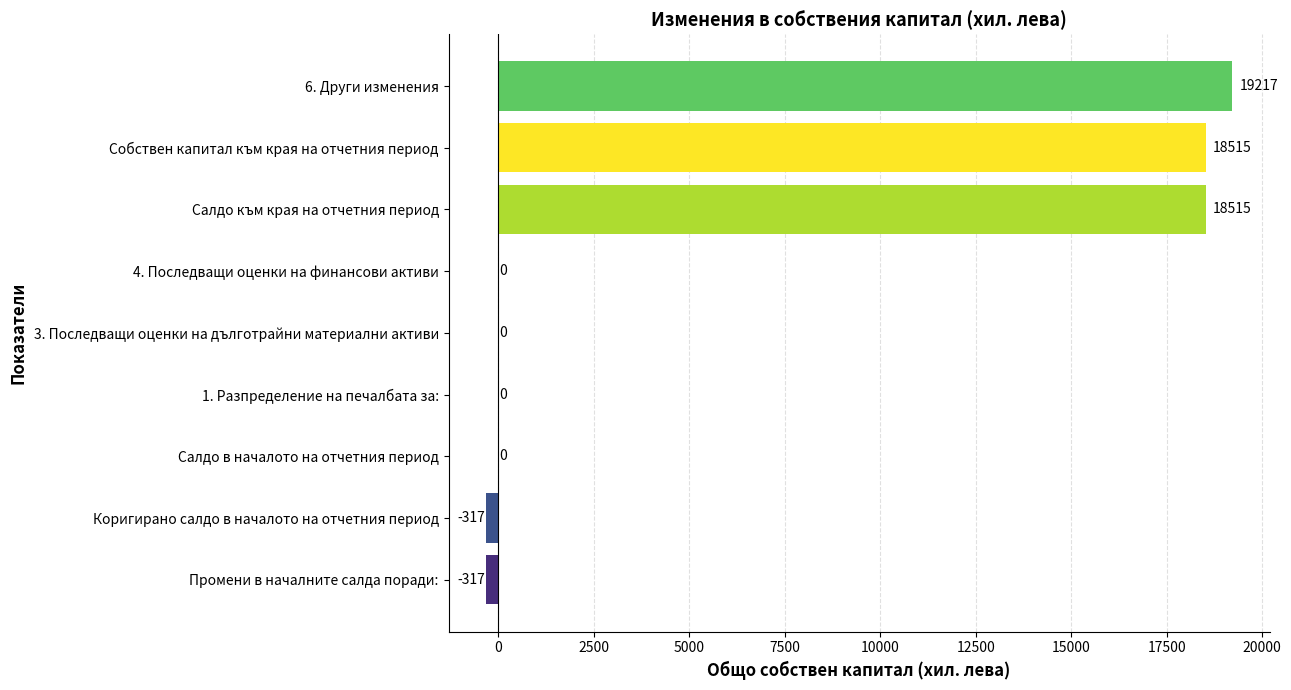

Reading bottom to top, transcribe all the data shown in this chart.

Промени в началните салда поради:=-317	Коригирано салдо в началото на отчетния период=-317	Салдо в началото на отчетния период=0	1. Разпределение на печалбата за:=0	3. Последващи оценки на дълготрайни материални активи=0	4. Последващи оценки на финансови активи=0	Салдо към края на отчетния период=18515	Собствен капитал към края на отчетния период=18515	6. Други изменения=19217